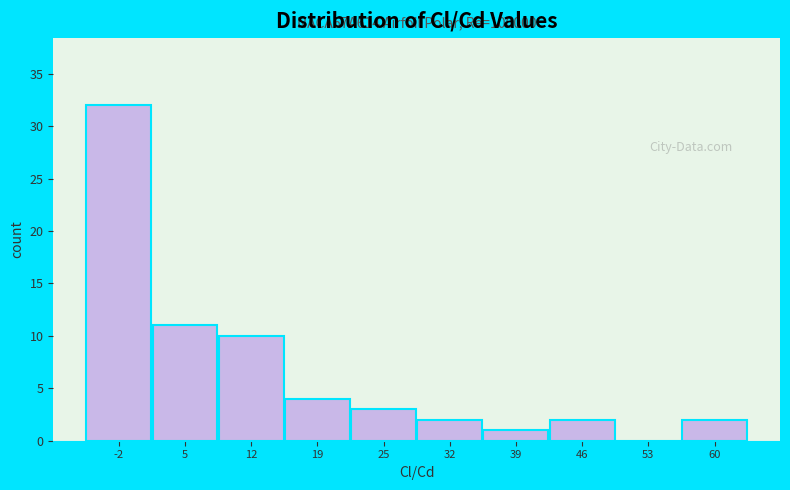

Which range on the x-axis has the tallest bar?

-5 to 1